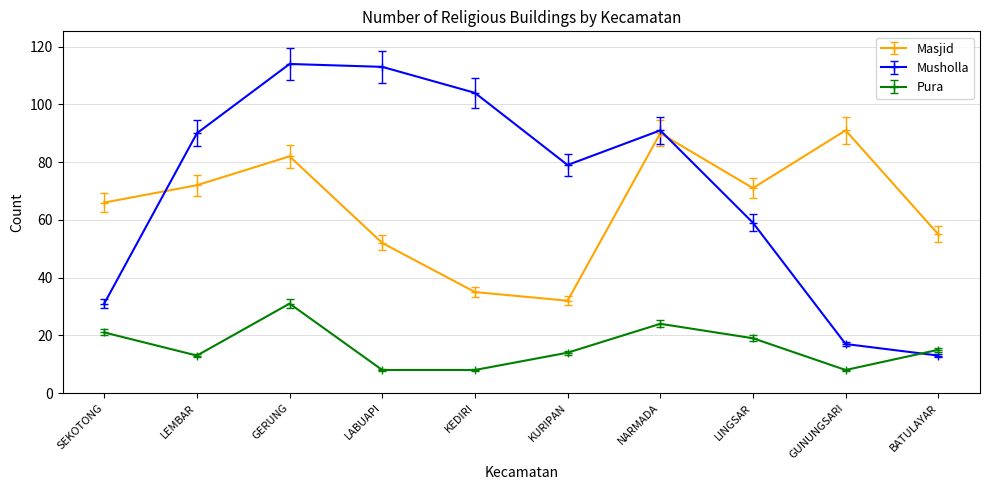

Reading right to left, what are all the values shown in this chart?

Masjid: 55	91	71	90	32	35	52	82	72	66
Musholla: 13	17	59	91	79	104	113	114	90	31
Pura: 15	8	19	24	14	8	8	31	13	21